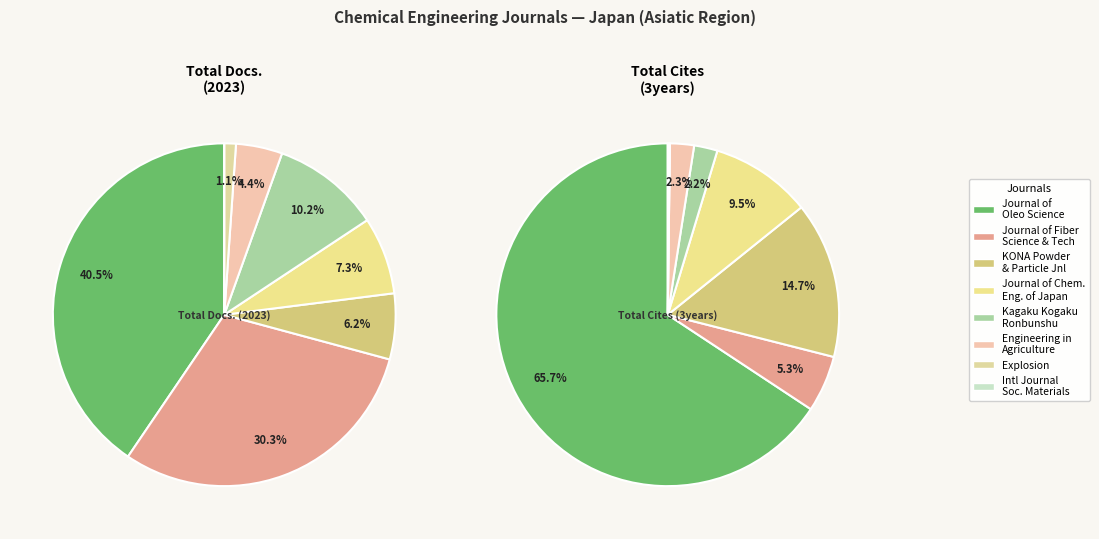

What percentage is the Engineering in Agriculture, Environment slice, to the nearest percent?

4%